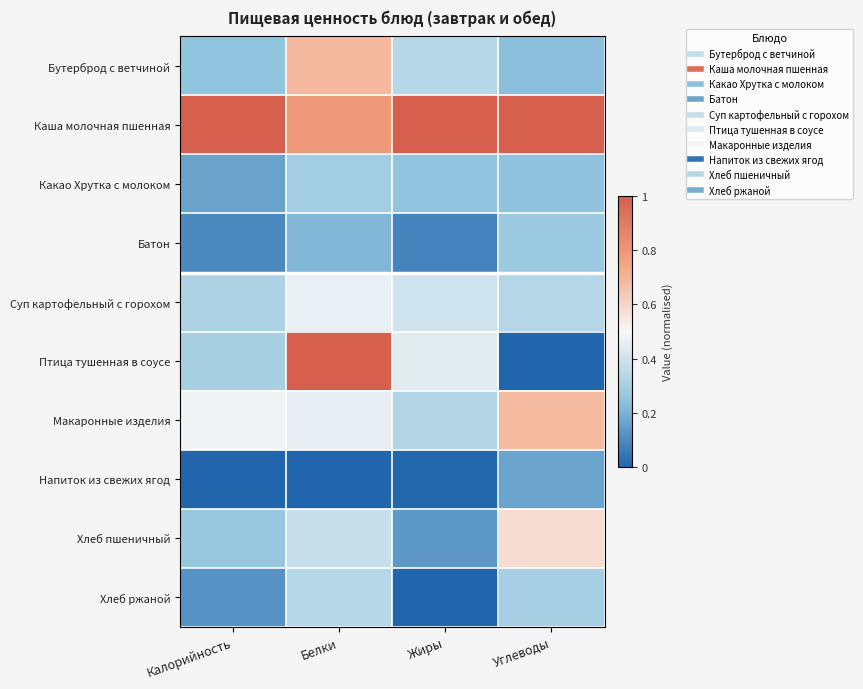

Which series has the largest range (max minus min)?

Птица тушенная в соусе